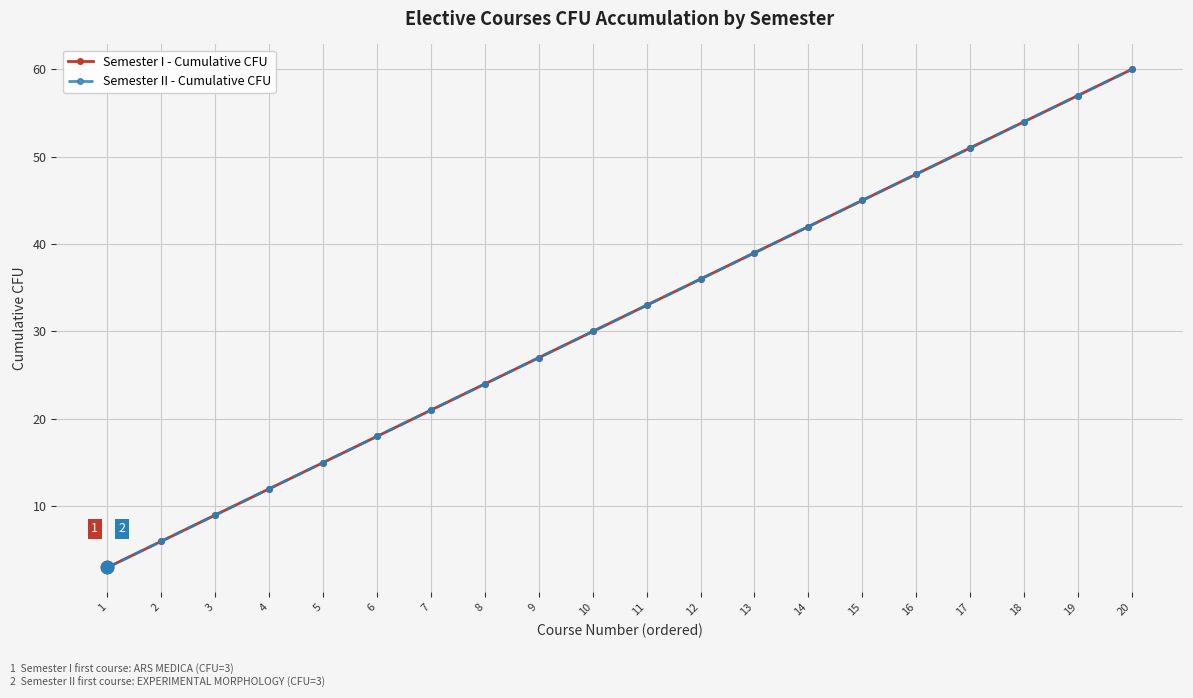

At which category is the sum across all series the highest?

20